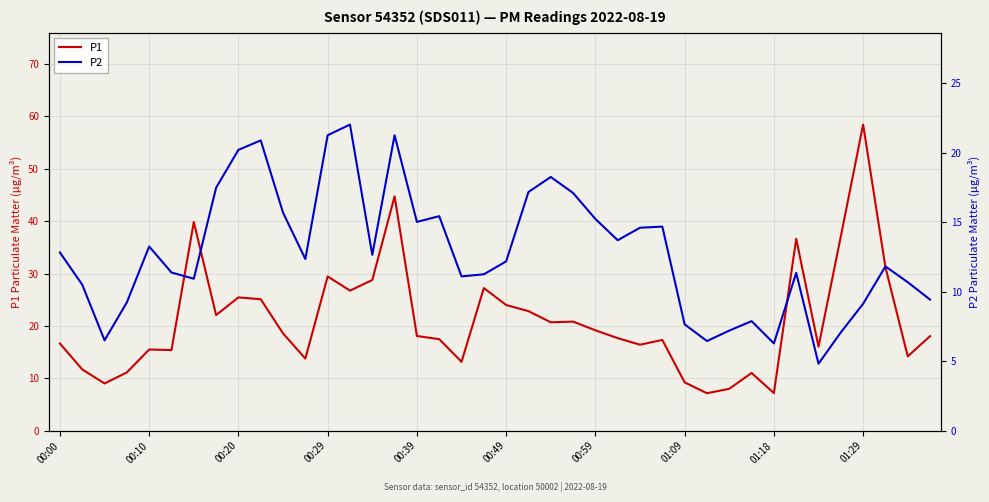

The value of P1 at 00:49 is 24.0. True or false?

True